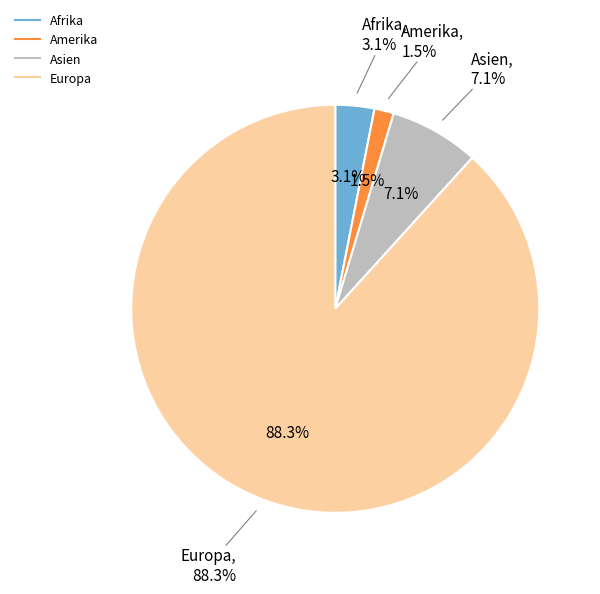

Which has a higher value, Amerika or Asien?

Asien